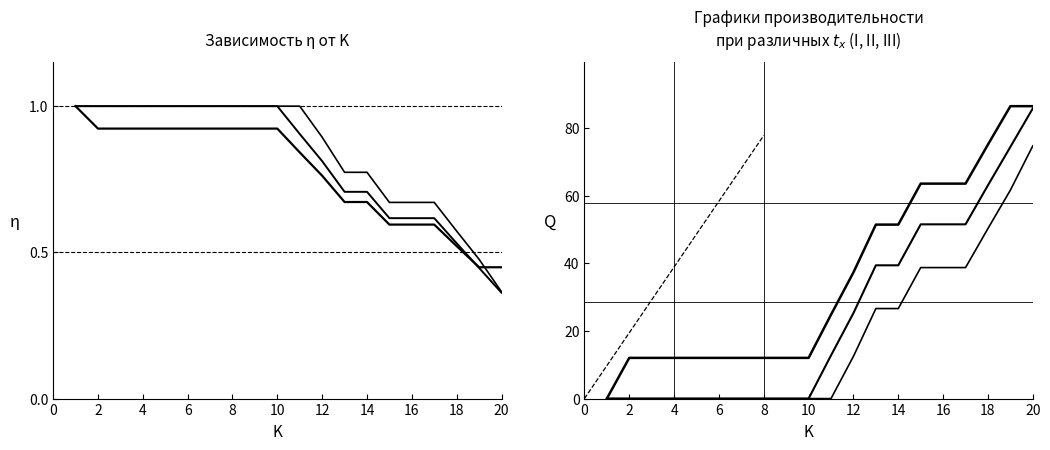

True or false: I and III intersect in this chart.

False